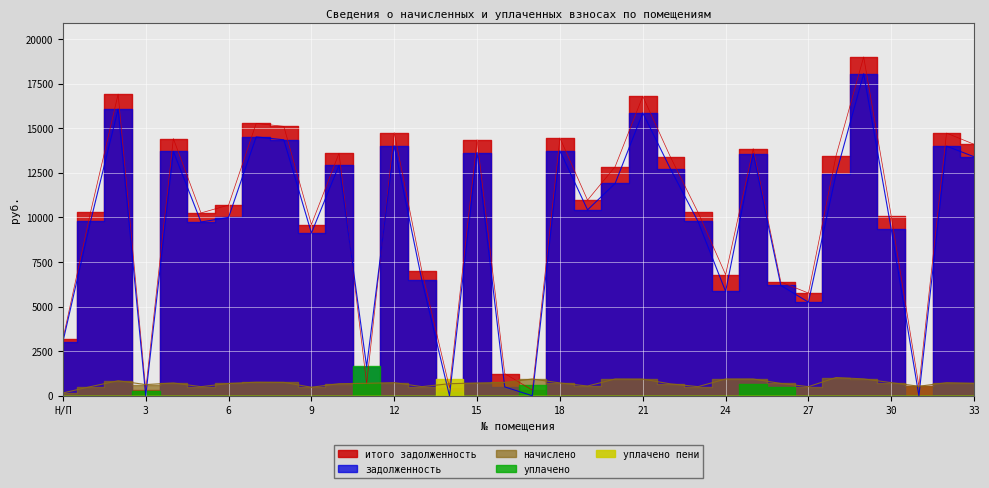

What is the highest value of the начислено series?

1022.3